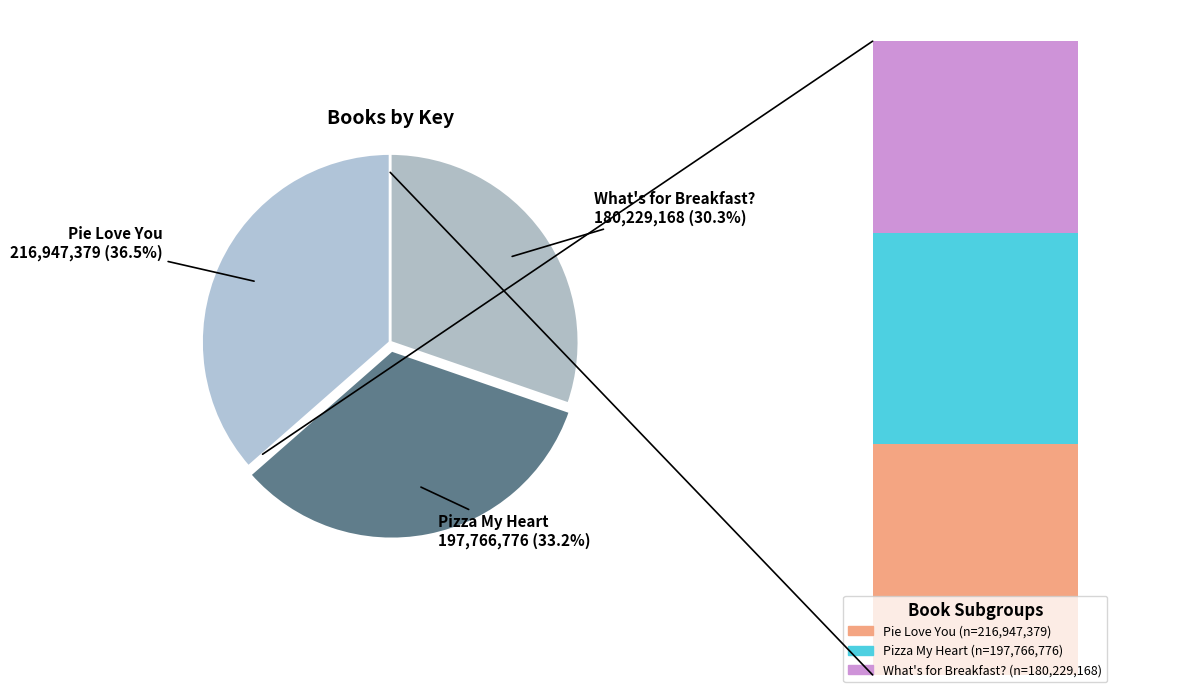

What percentage do Pizza My Heart and What's for Breakfast? together represent?

63.5%